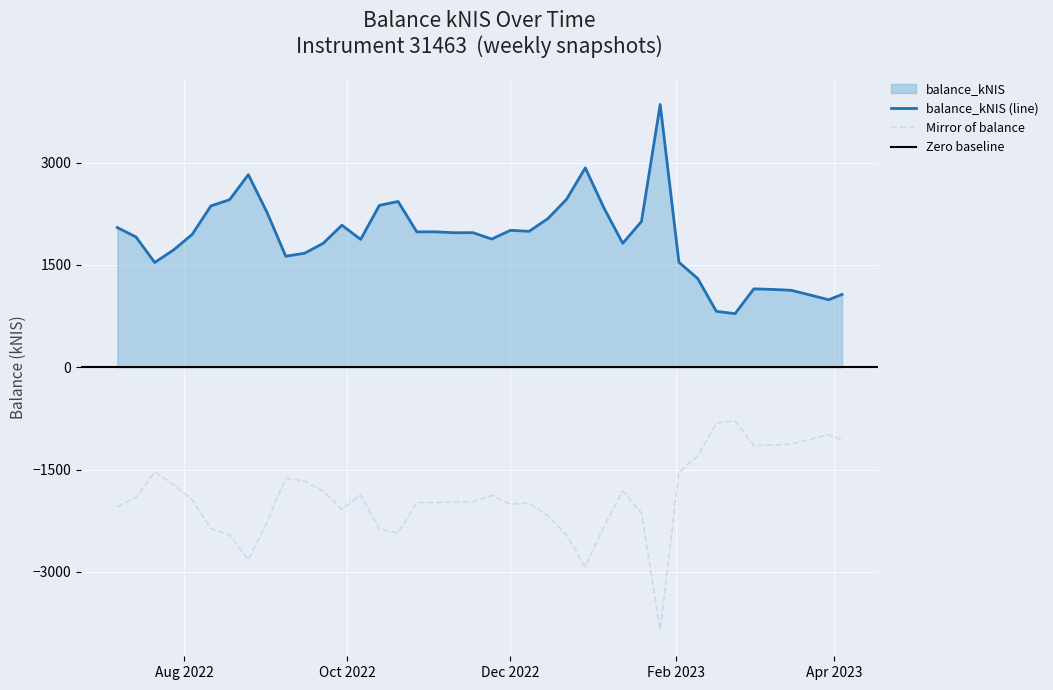

At which label does the data first exceed 1971?

2022-07-07